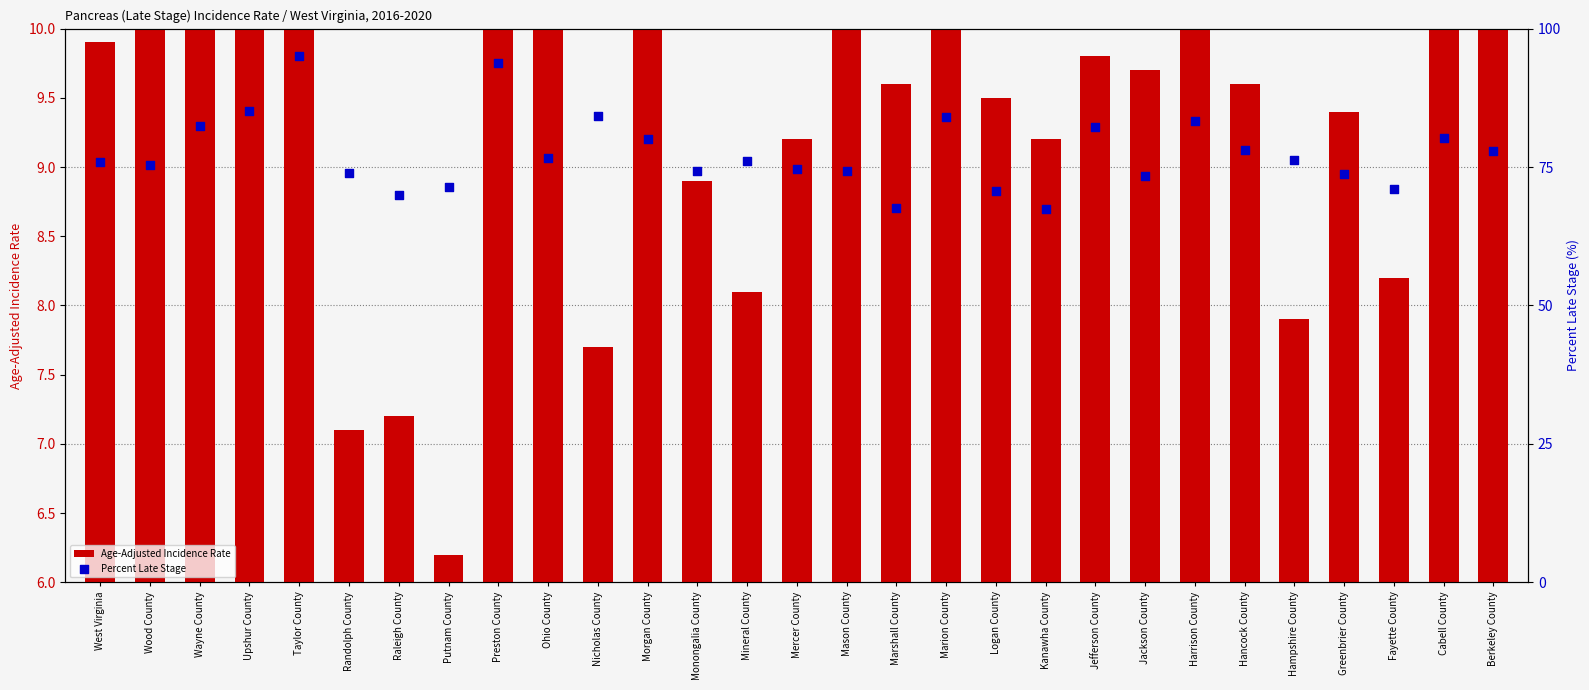

Which series has the largest total across all categories?

Percent Late Stage